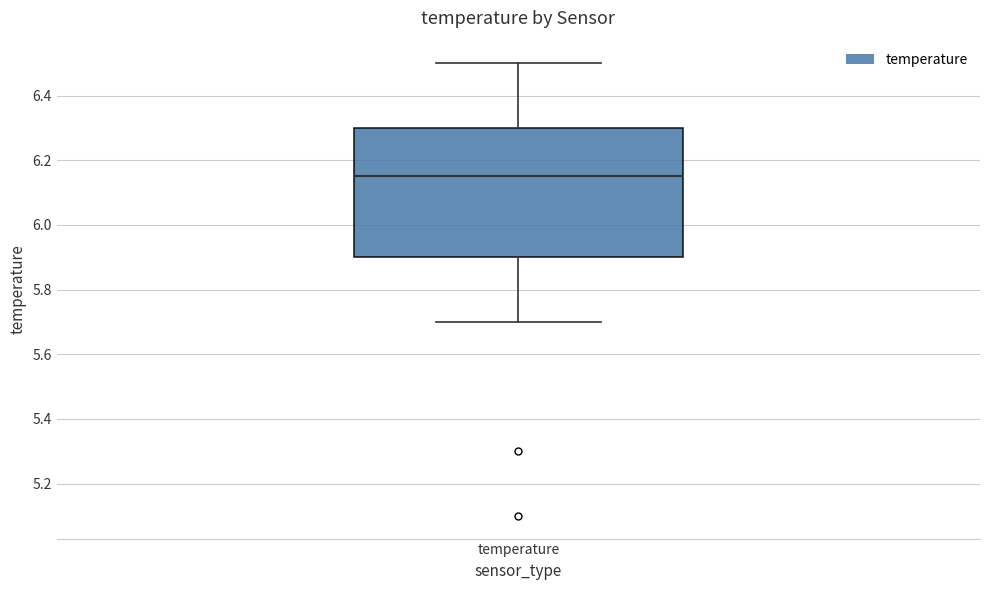

Where does the upper whisker of the box for temperature end on the y-axis? The values are not printed on the chart, so give them approximately, as read against the axis.

6.50